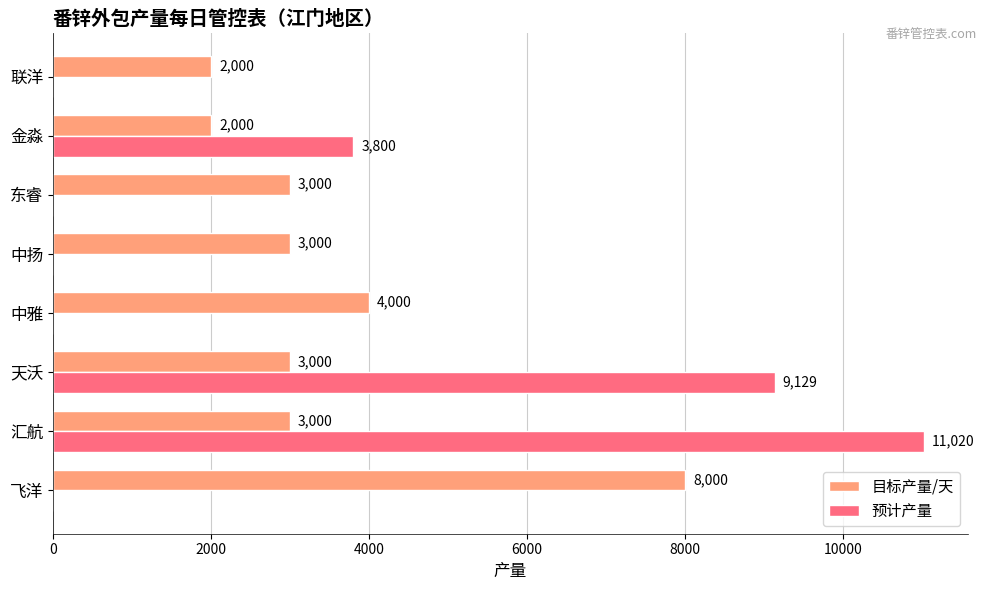

The value of 预计产量 at 天沃 is 16401. True or false?

False